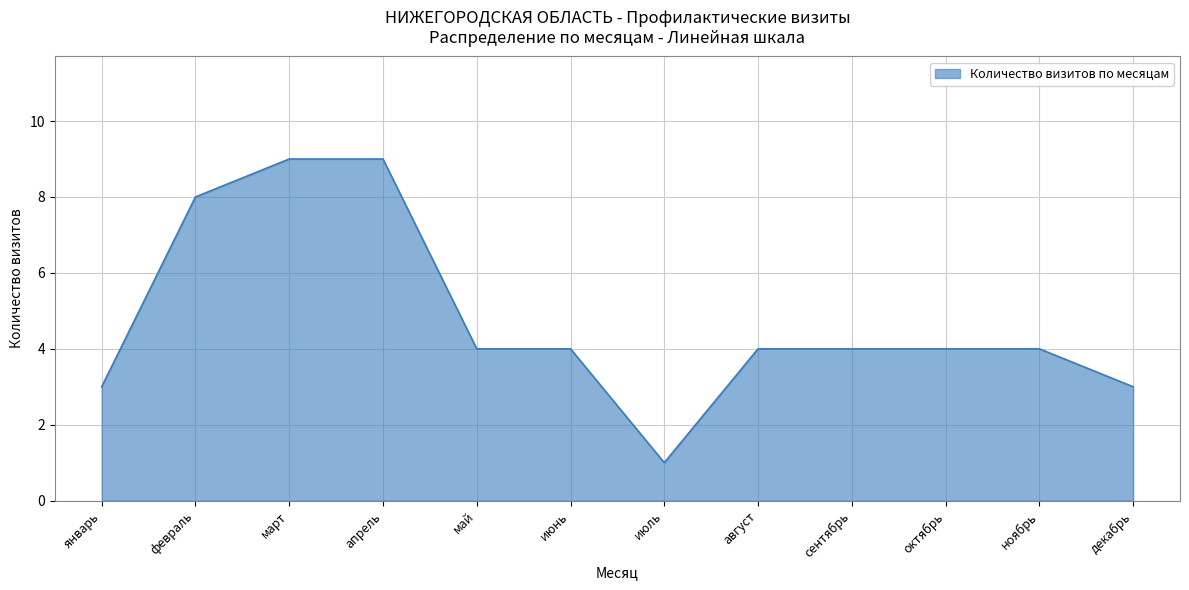

At which label does the data first exceed 4?

февраль